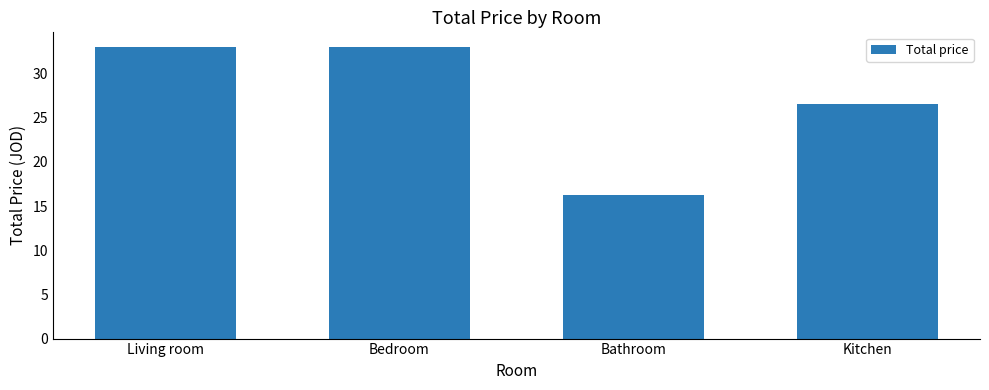

Does the chart contain any negative values?

No